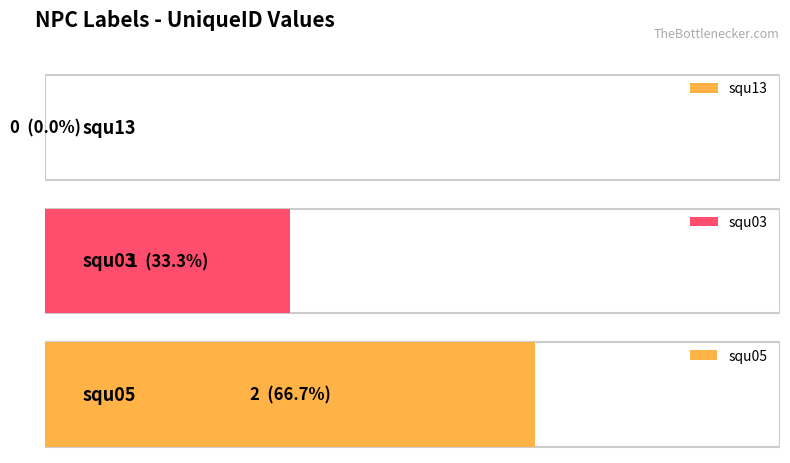

List the labels in order of value, smallest first.

squ13, squ03, squ05